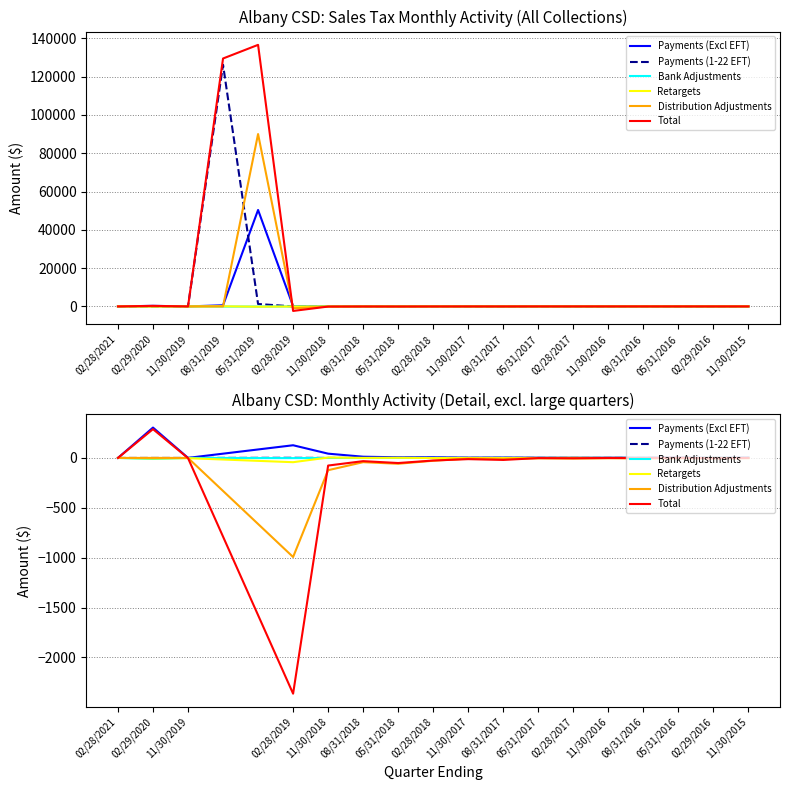

How many distinct data groups are displayed?

6